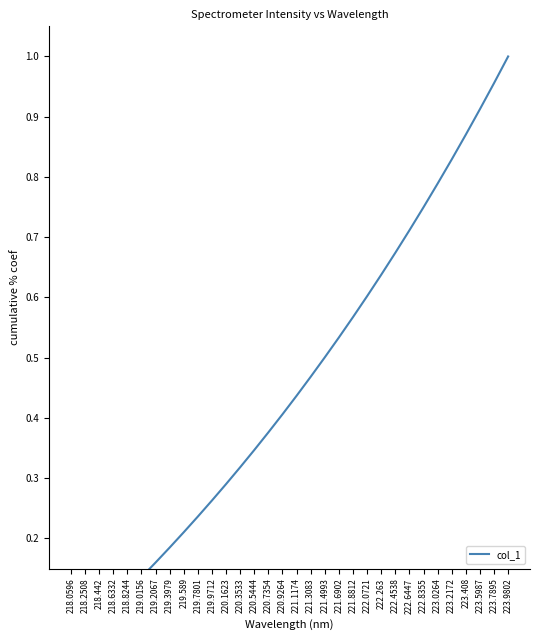

Which label corresponds to the largest value in the chart?

223.9802